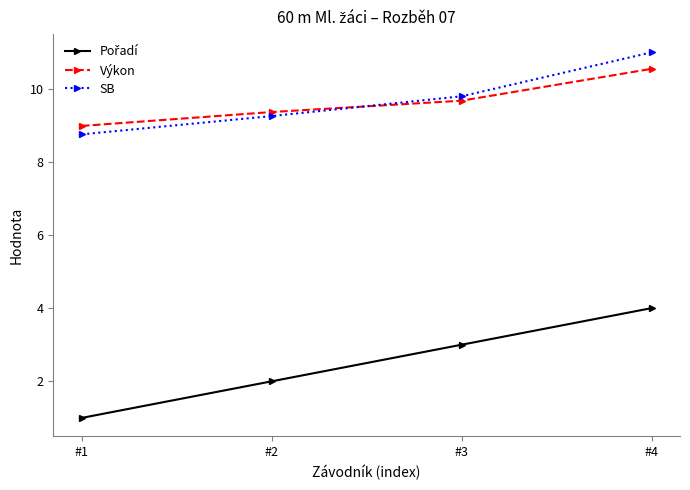

At how many categories does at least one series exceed 7?

4